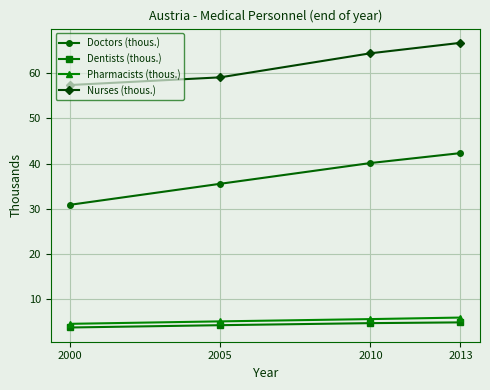

What is the approximate value of Pharmacists (thous.) at 2010?

5.6